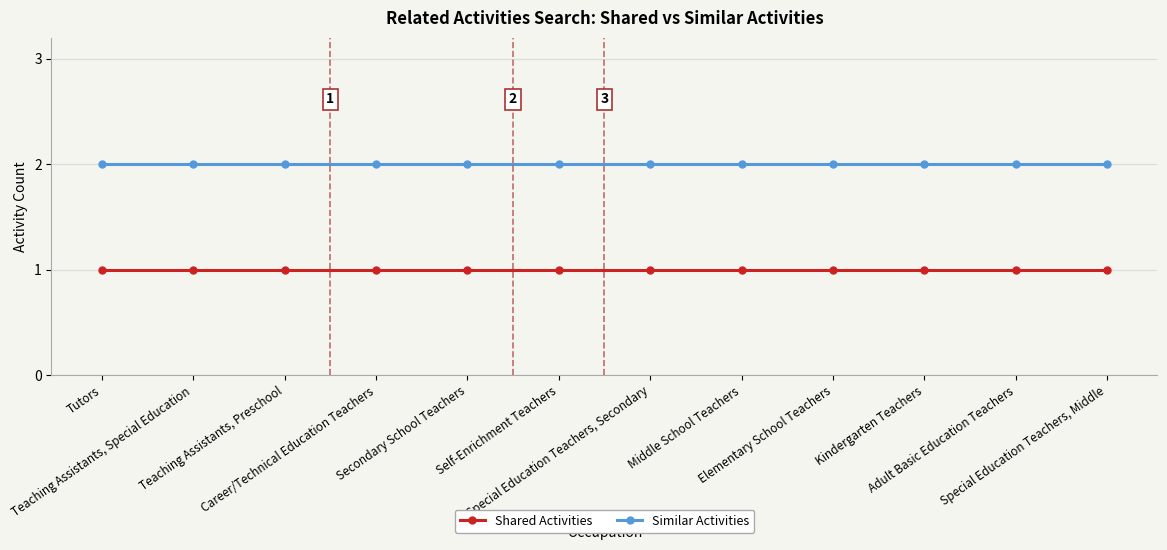

What is the sum of all Similar Activities values?

24